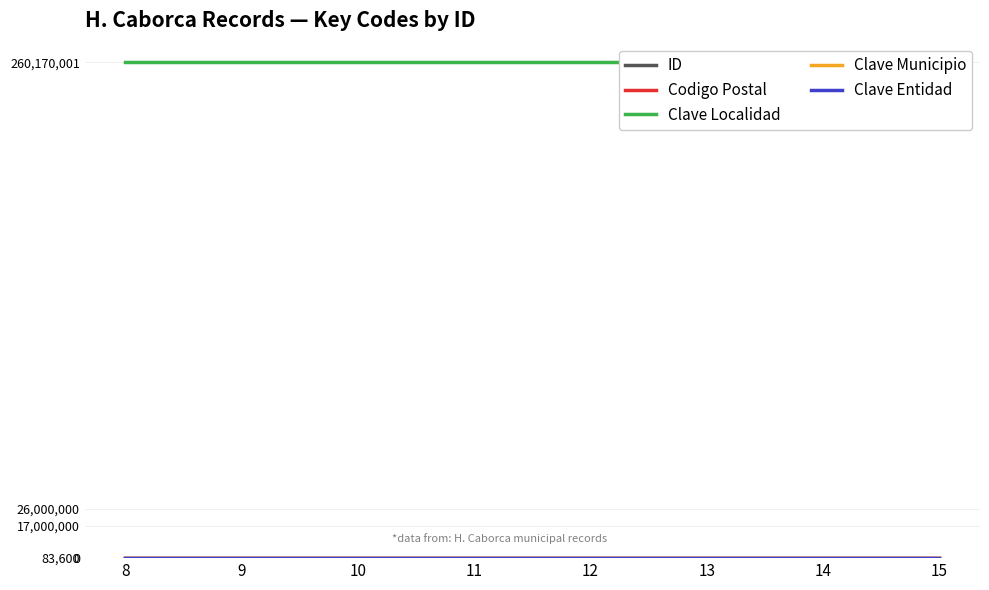

Count the number of categories in the chart.

8